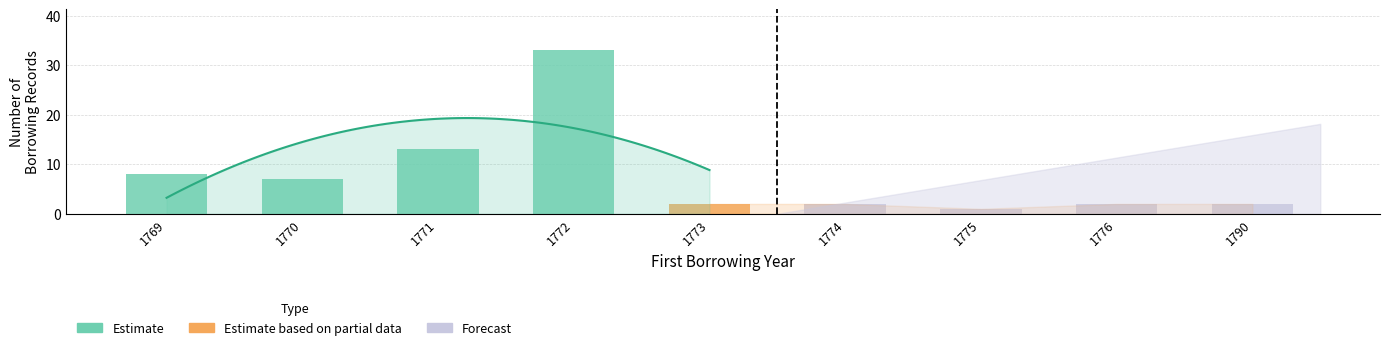

Read the value at 1771.

13